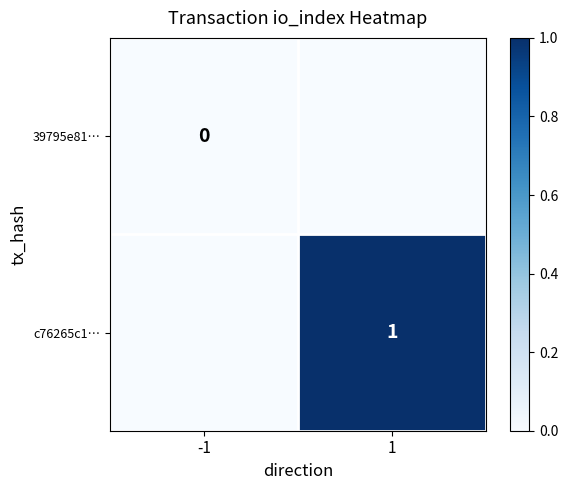

Which has a higher value, 1 or -1?

1